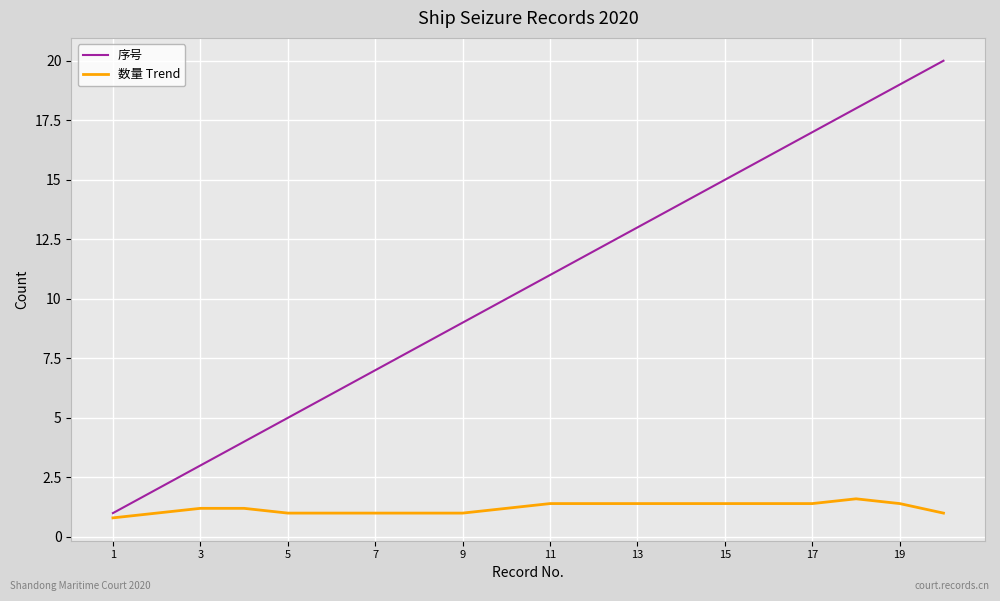

What is the greatest value displayed?

20.0